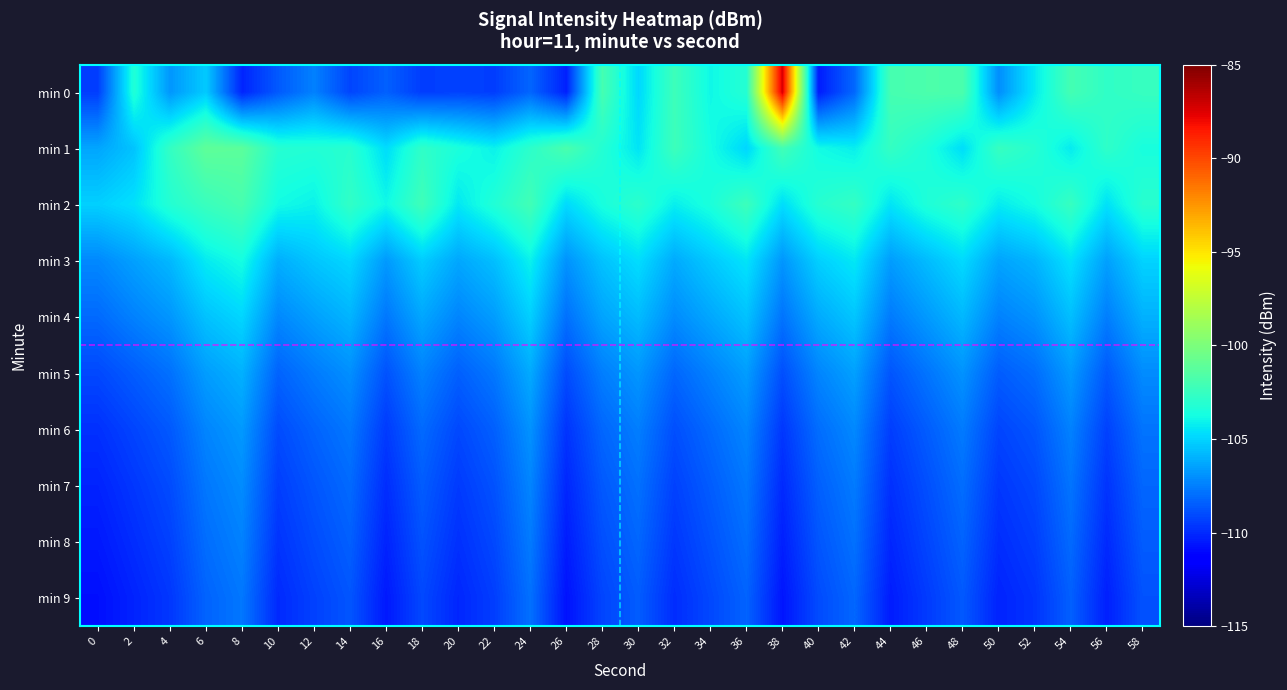

What is the minimum value shown in the chart?

-110.8